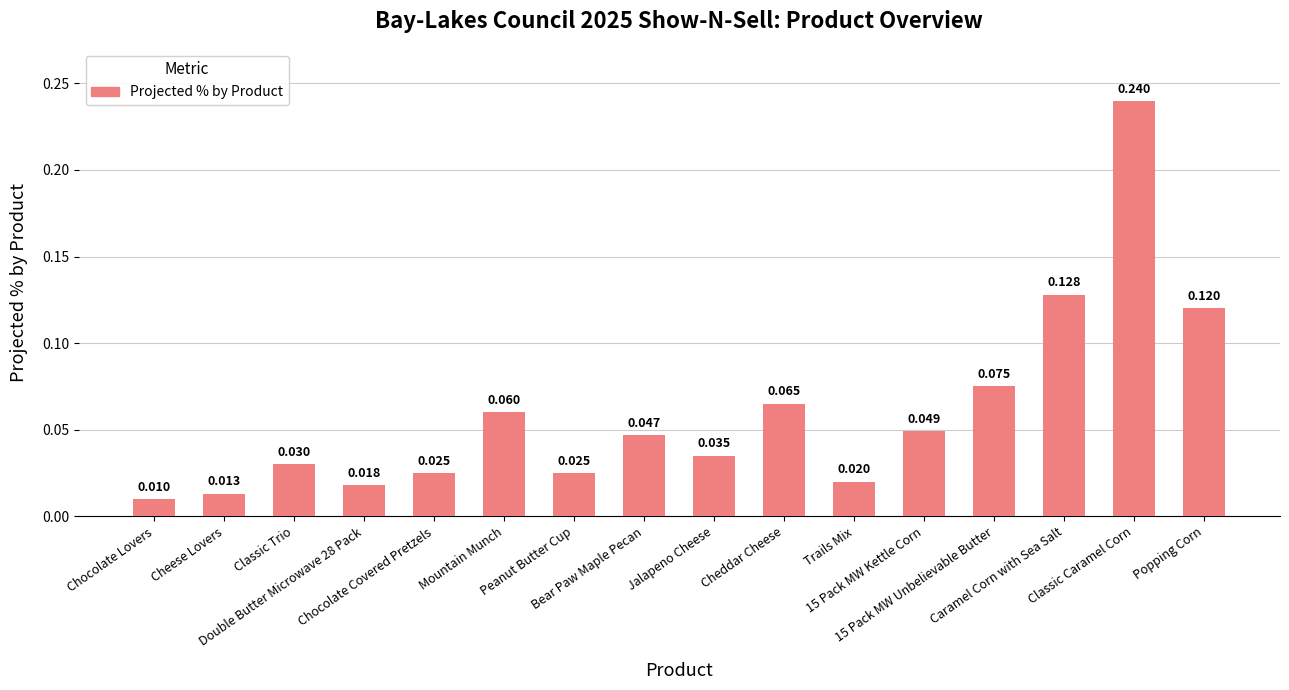

What value does the data have at 15 Pack MW Unbelievable Butter?

0.1